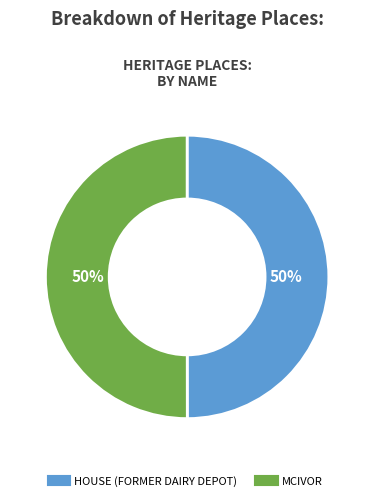

How many slices are in this pie chart?

2